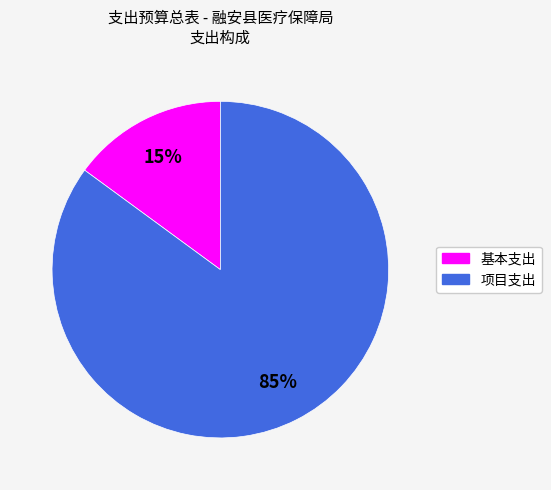

Does 基本支出 represent more than half of the total?

No